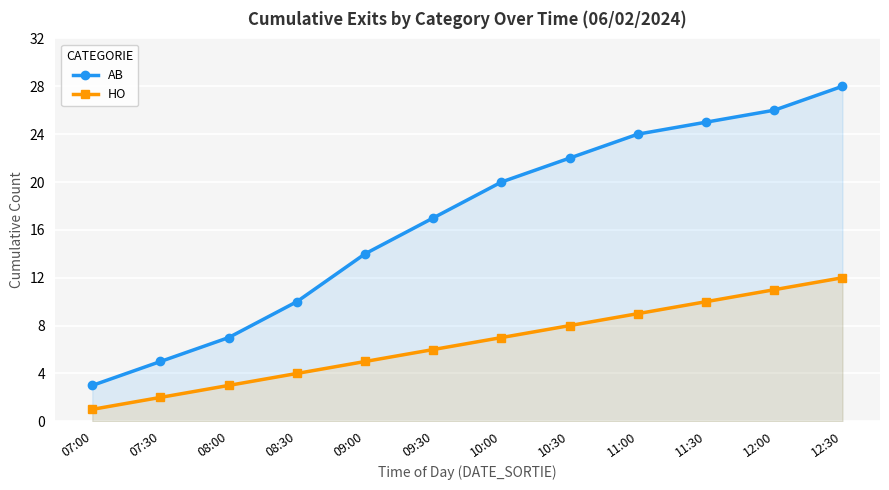

Rank the series by their maximum value, from lowest to highest.

HO, AB